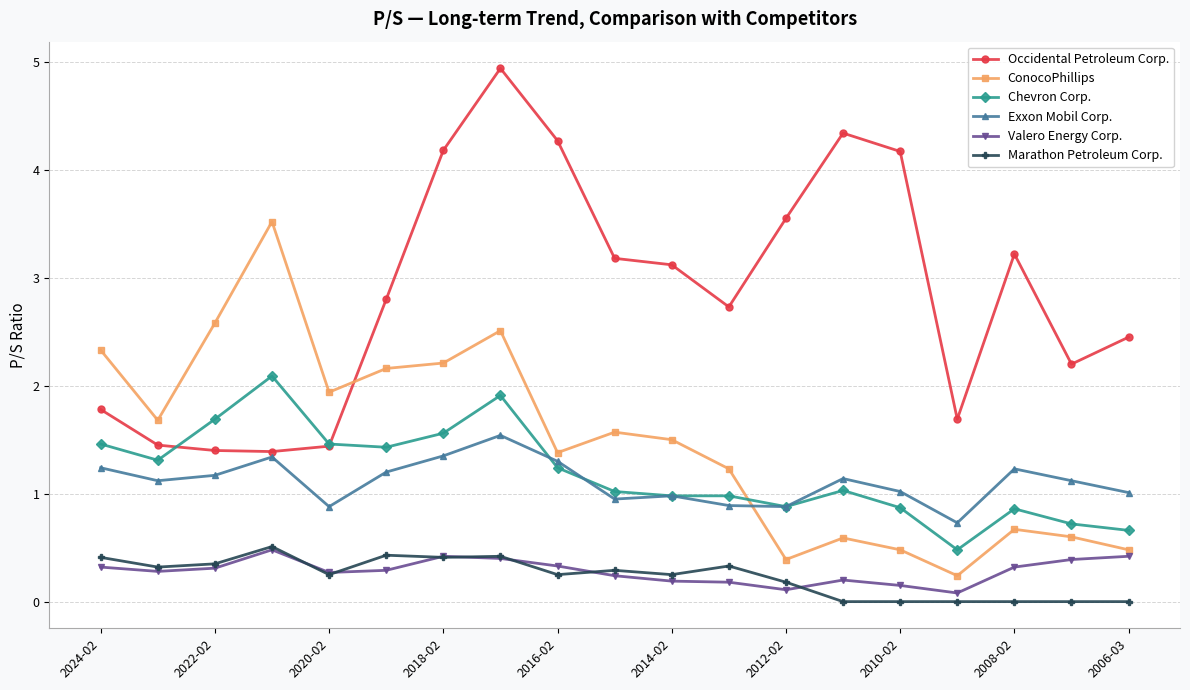

Which series has the largest total across all categories?

Occidental Petroleum Corp.